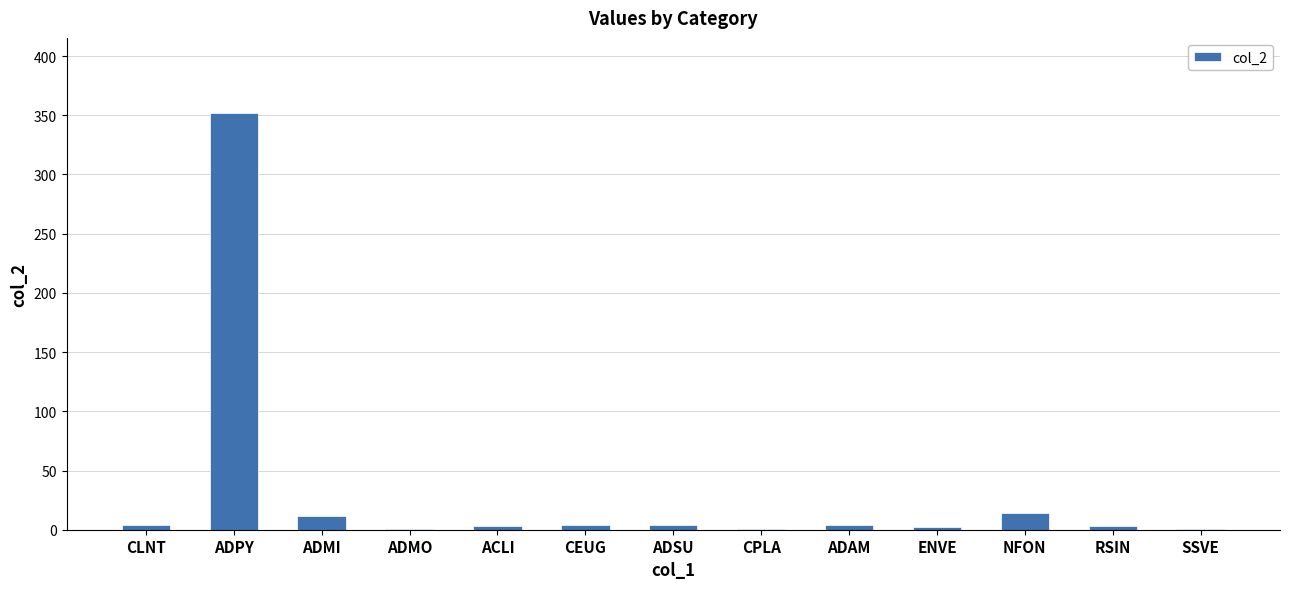

The value at SSVE is 1. True or false?

True